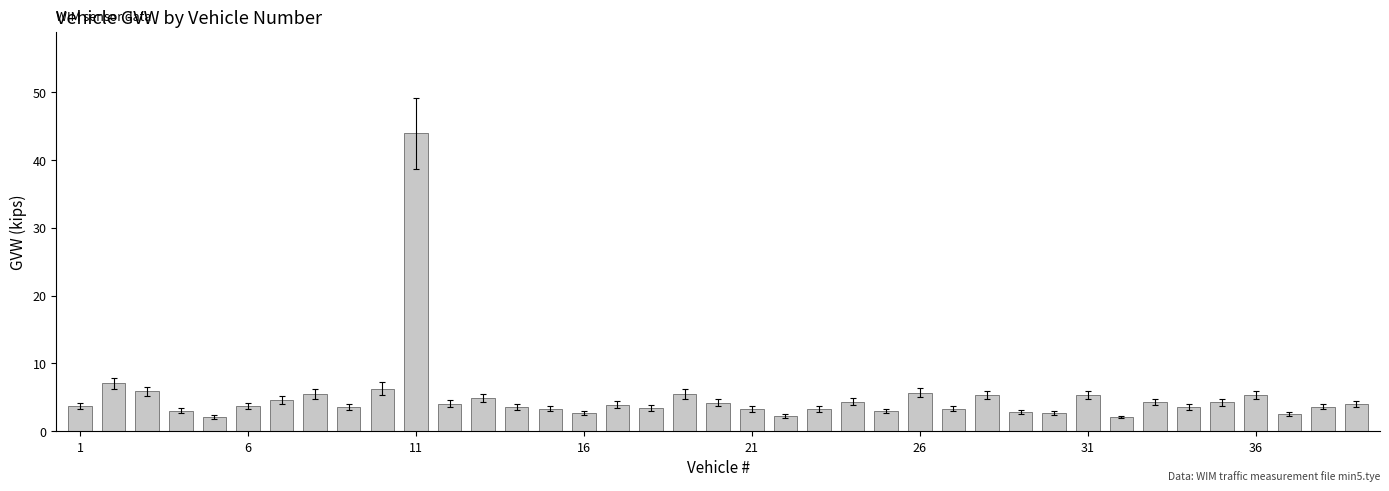

What is the sum of all values?

195.2